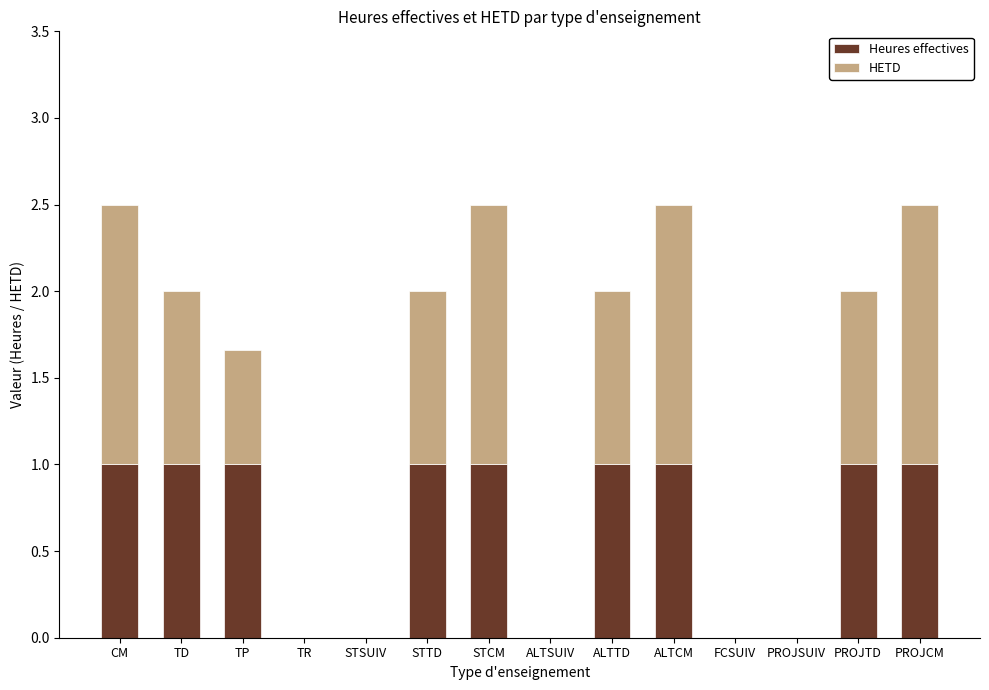

What is the total value across all series at TD?

2.0